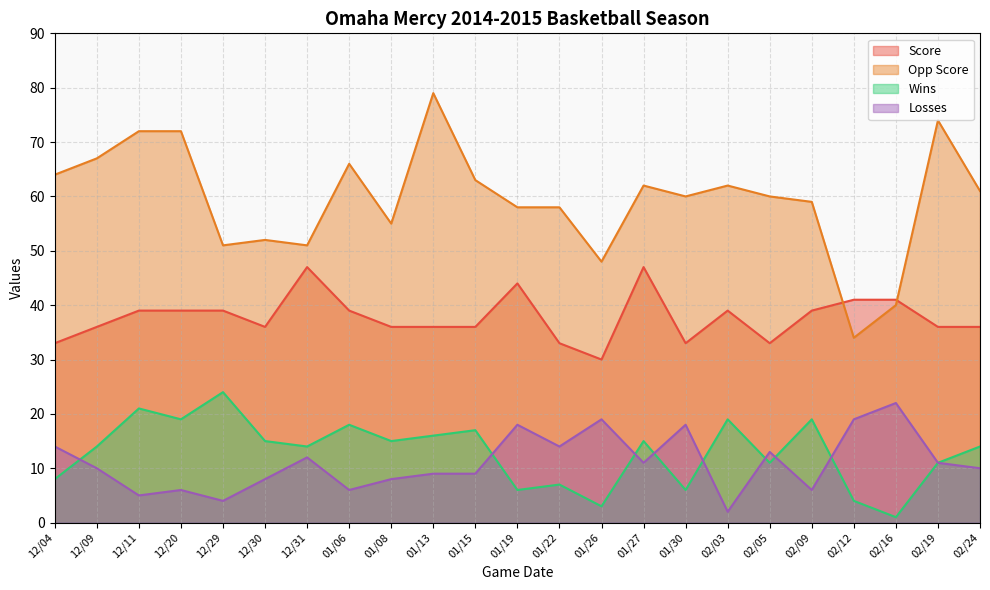

What is the difference between the highest and lowest values at 12/20?

66